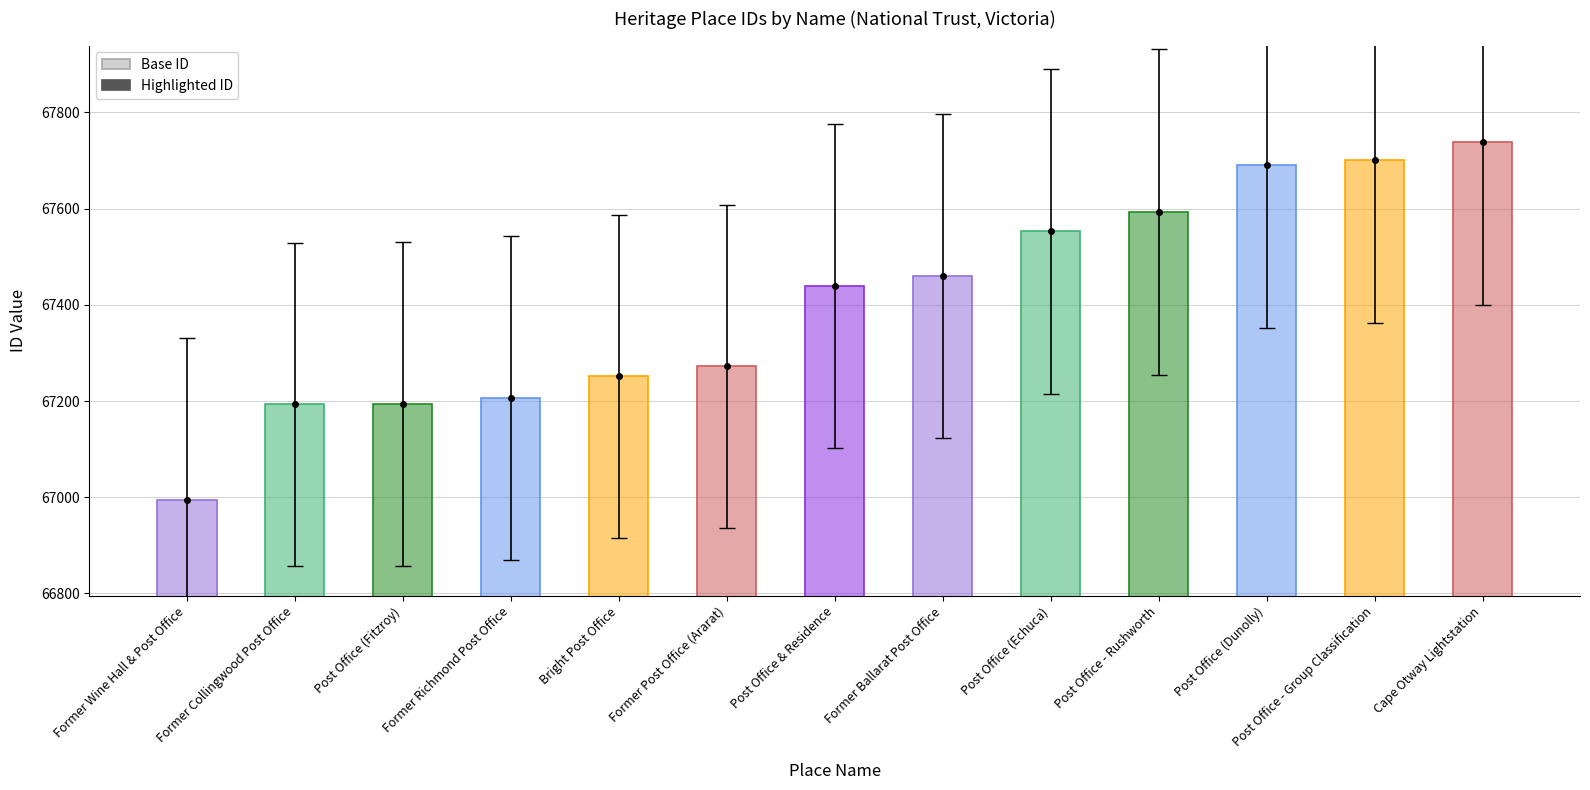

The value of ID (darker) at Post Office - Rushworth is 24742.0. True or false?

False